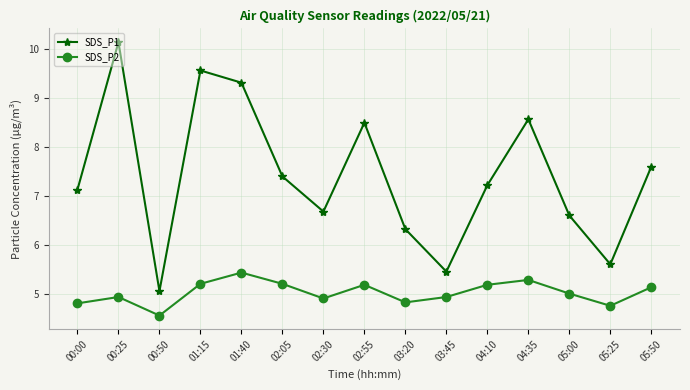

True or false: SDS_P1 and SDS_P2 intersect in this chart.

False